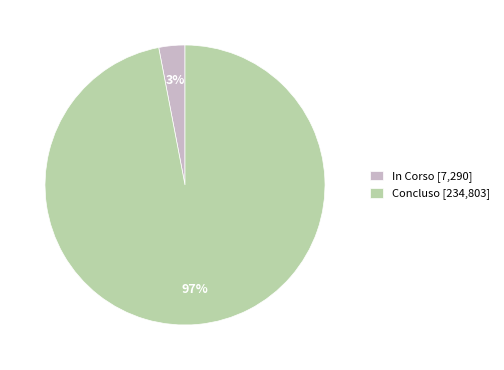

What percentage is the Concluso [234,803] slice, to the nearest percent?

97%